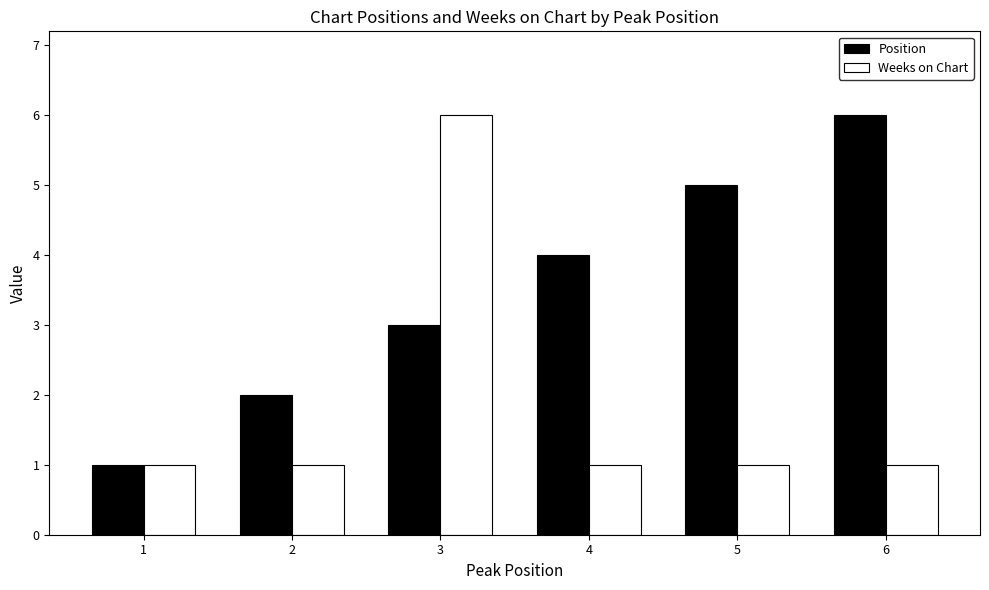

The Position series shows 6 at 6. True or false?

True